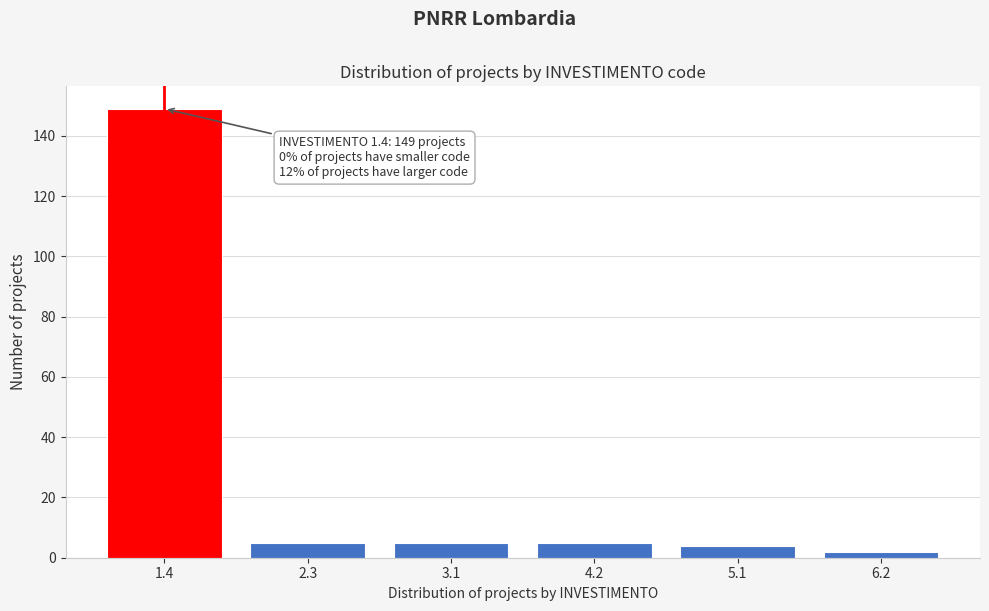

Reading left to right, list all the values displayed in this chart.

149	5	5	5	4	2